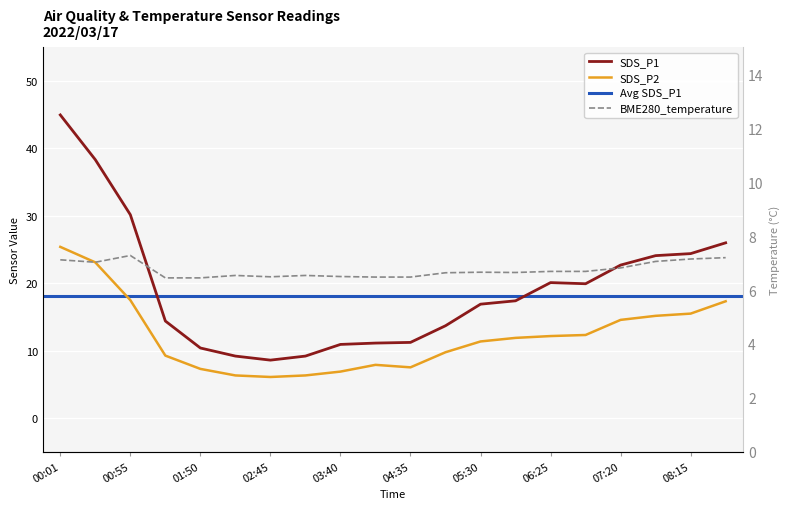

True or false: SDS_P1 and SDS_P2 intersect in this chart.

False